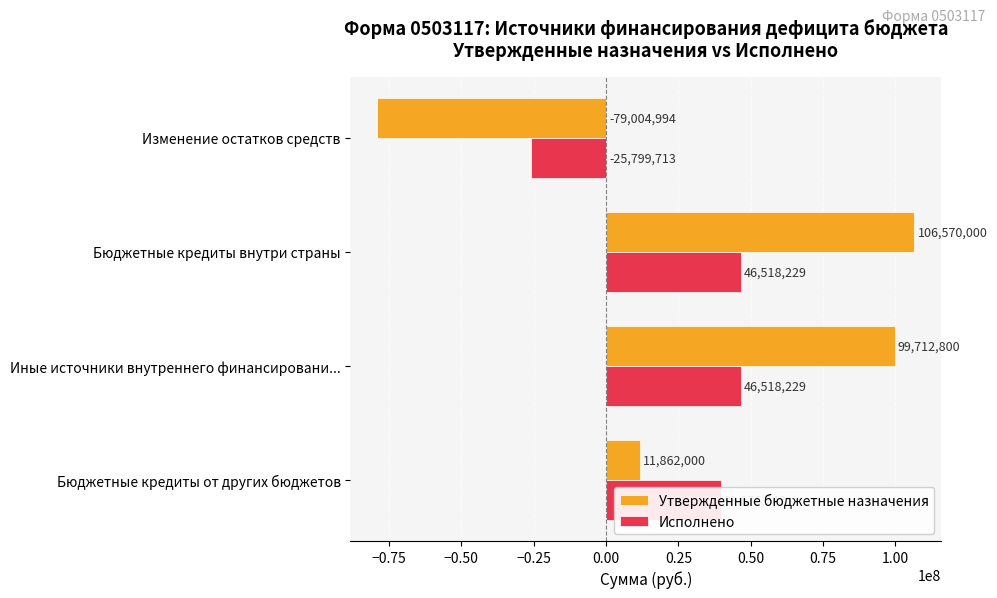

What is the smallest value displayed?

-79004994.0